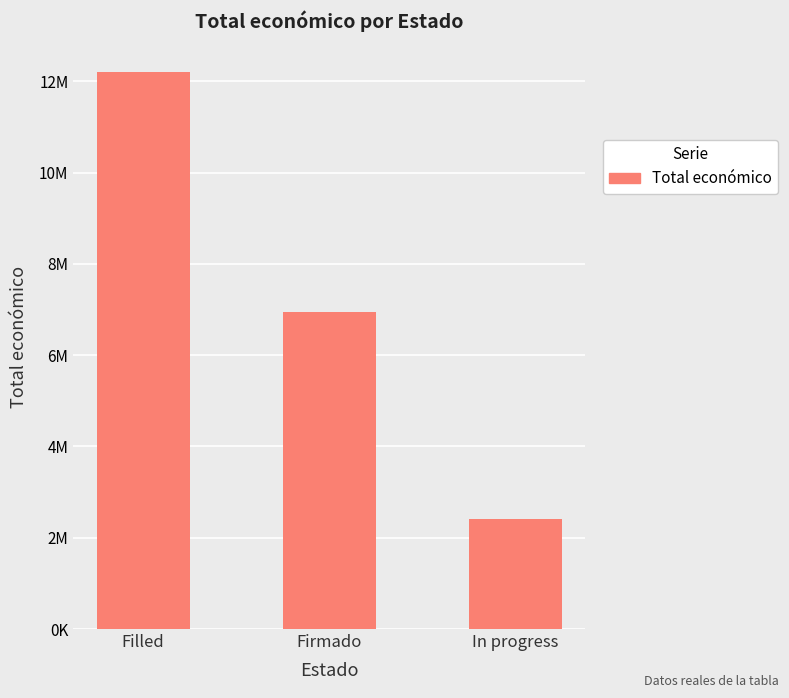

Does the chart contain stacked bars?

No